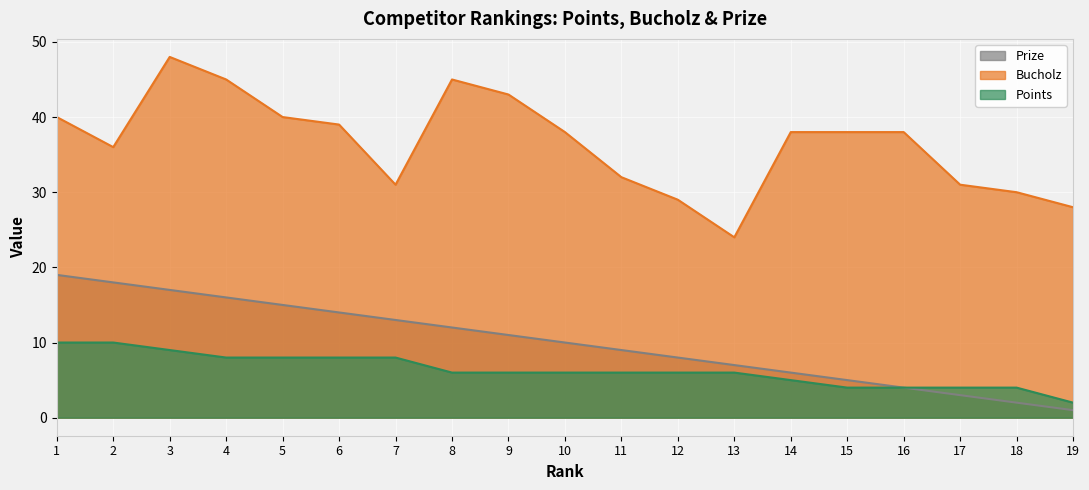

Reading left to right, list all the values displayed in this chart.

Prize: 19	18	17	16	15	14	13	12	11	10	9	8	7	6	5	4	3	2	1
Bucholz: 40	36	48	45	40	39	31	45	43	38	32	29	24	38	38	38	31	30	28
Points: 10	10	9	8	8	8	8	6	6	6	6	6	6	5	4	4	4	4	2